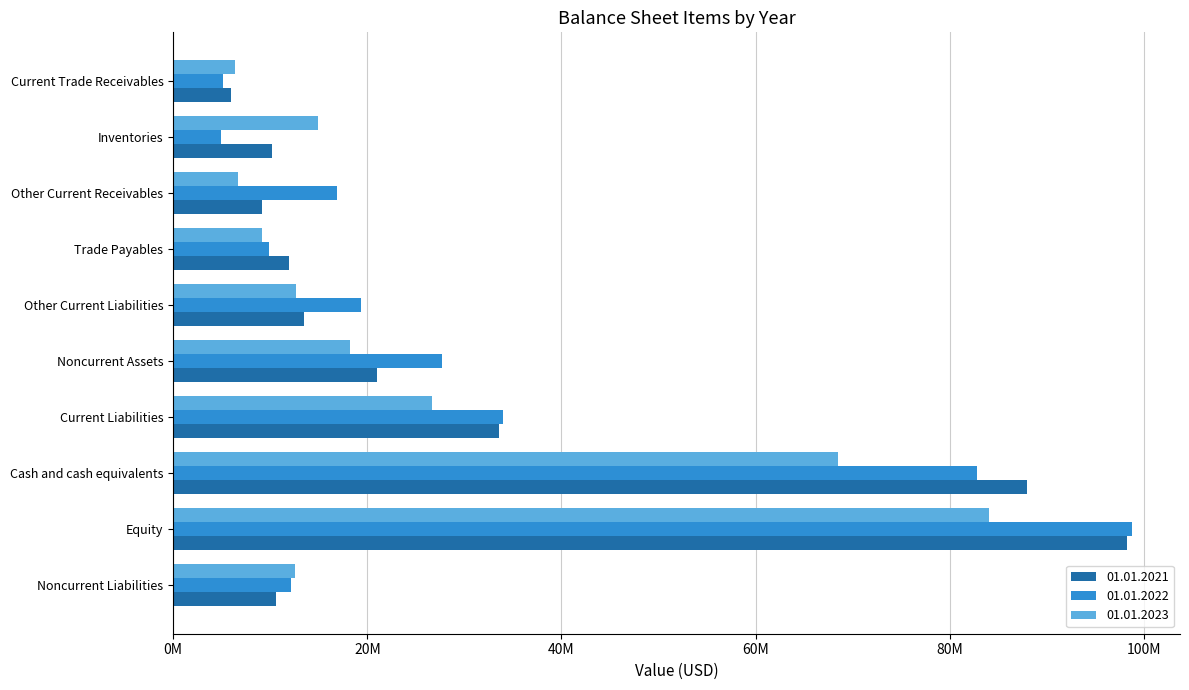

Is it true that 01.01.2022 equals 9892000 at Trade Payables?

True